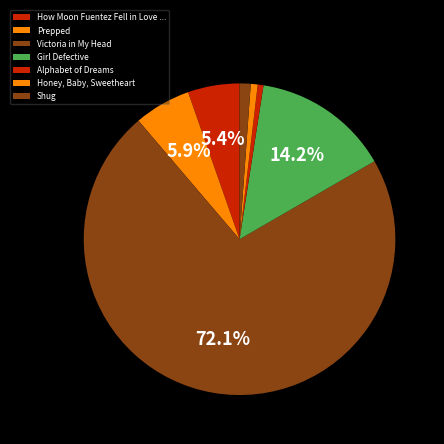

To the nearest percent, what is the difference between the Shug and Alphabet of Dreams slice percentages?

1%